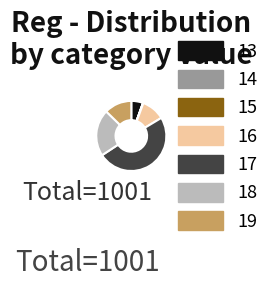

The 13 slice represents 18% of the pie. True or false?

False